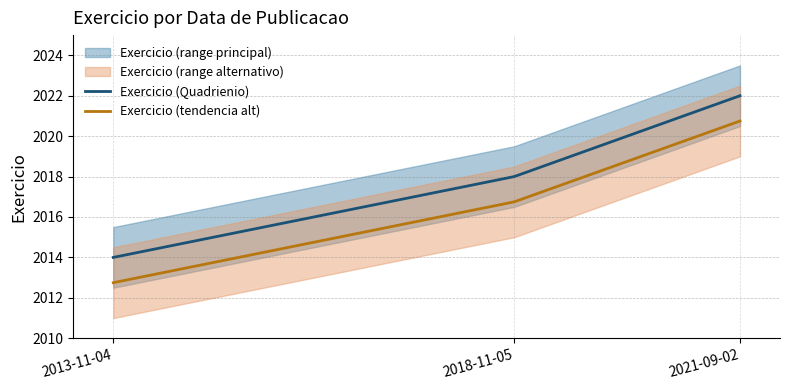

Is it true that the value at 2021-09-02 is 2022?

True